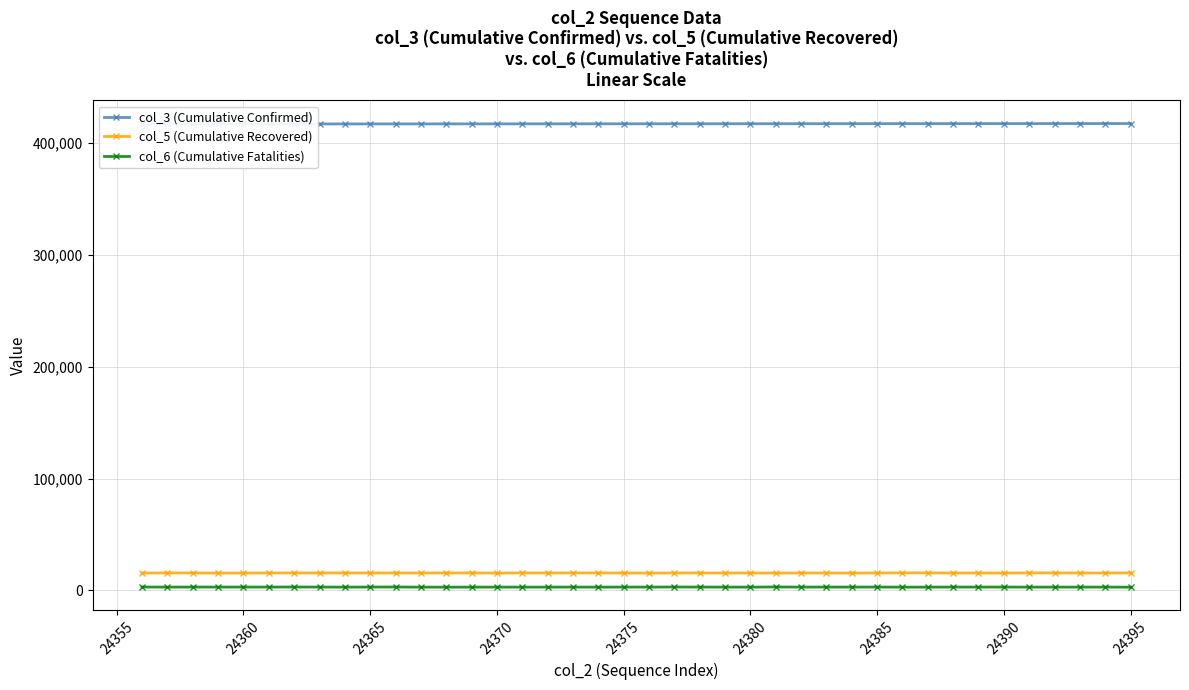

What is the difference between the second highest and minimum values in the col_6 (Cumulative Fatalities) series?

183